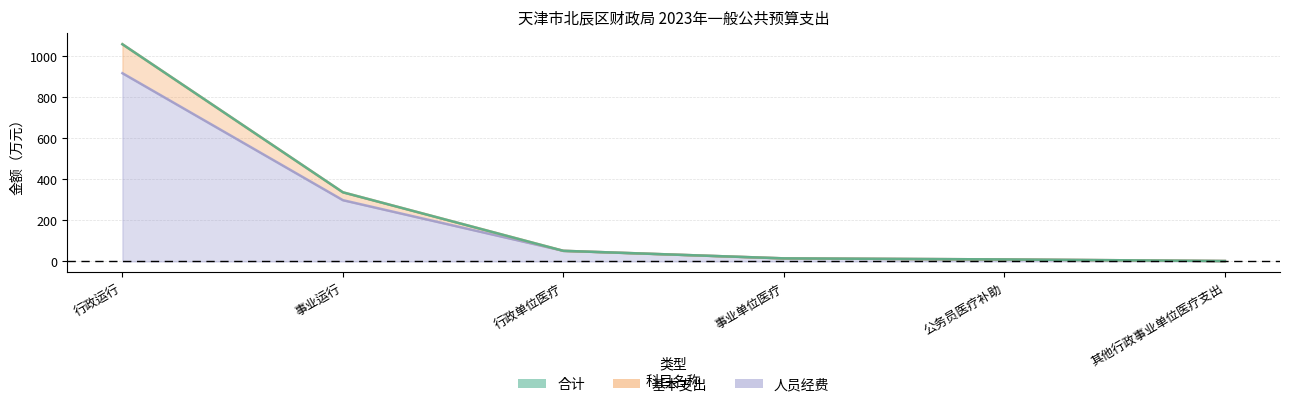

What is the total value across all series at 行政单位医疗?

155.5